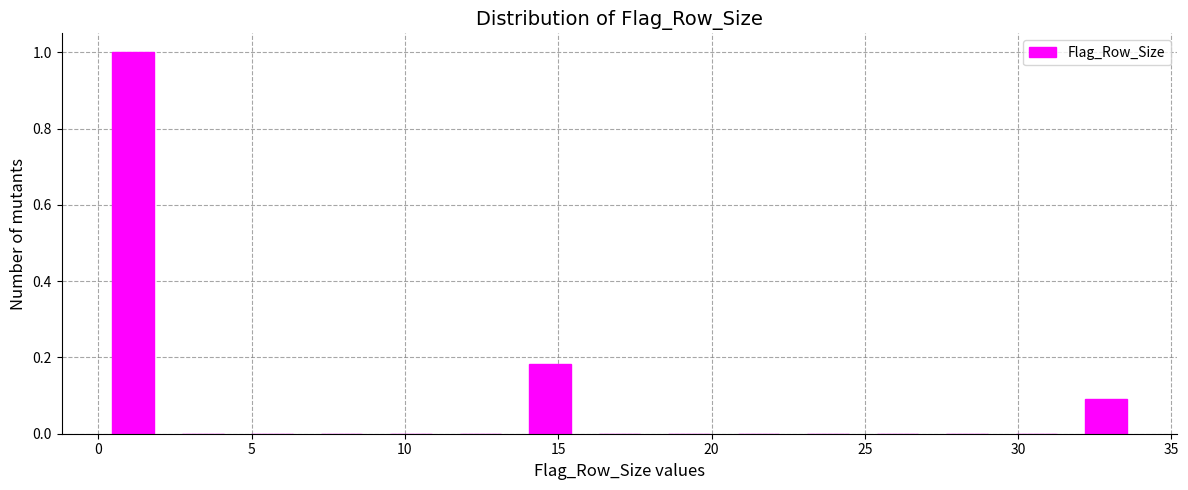

Over which range of the x-axis is the bar tallest?

0.0 to 2.5